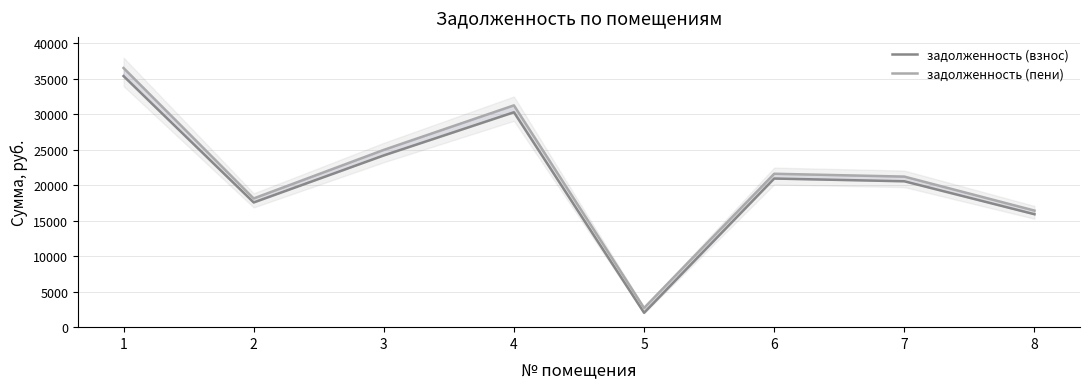

Which category has the lowest value in the задолженность (взнос) series?

5